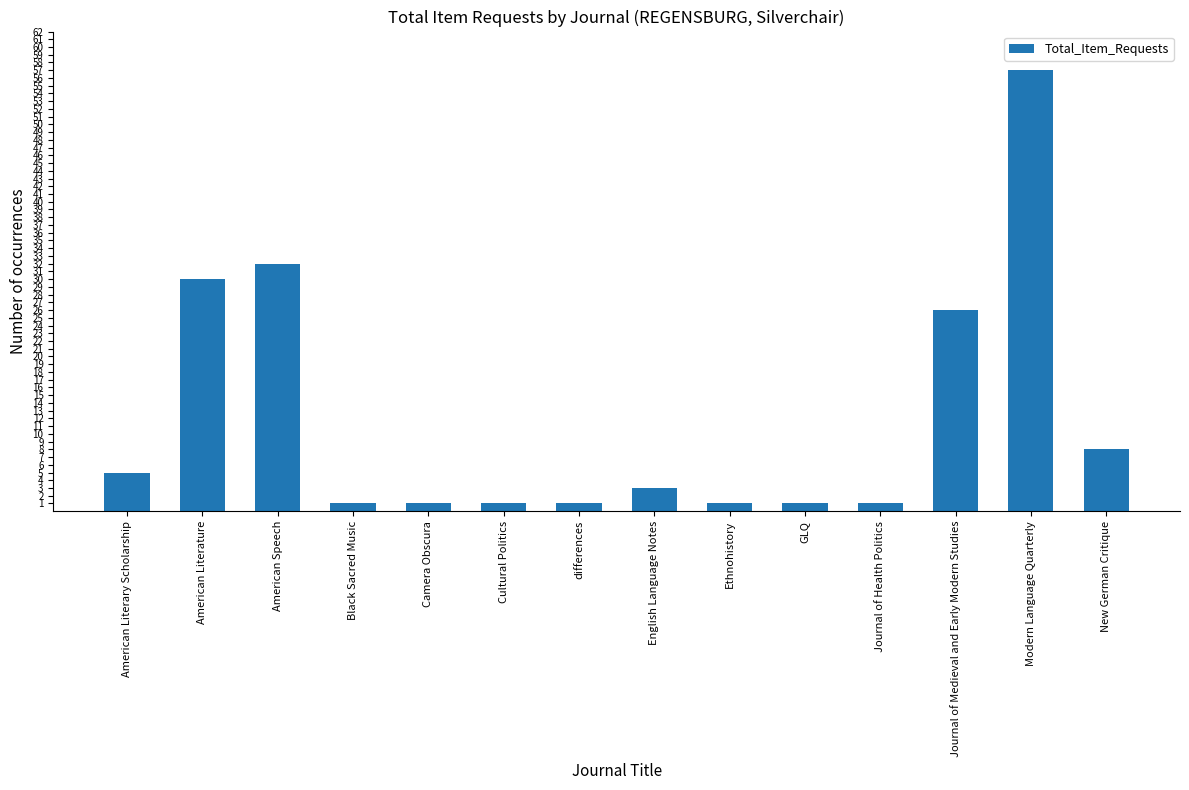

How many values are below 3?

7